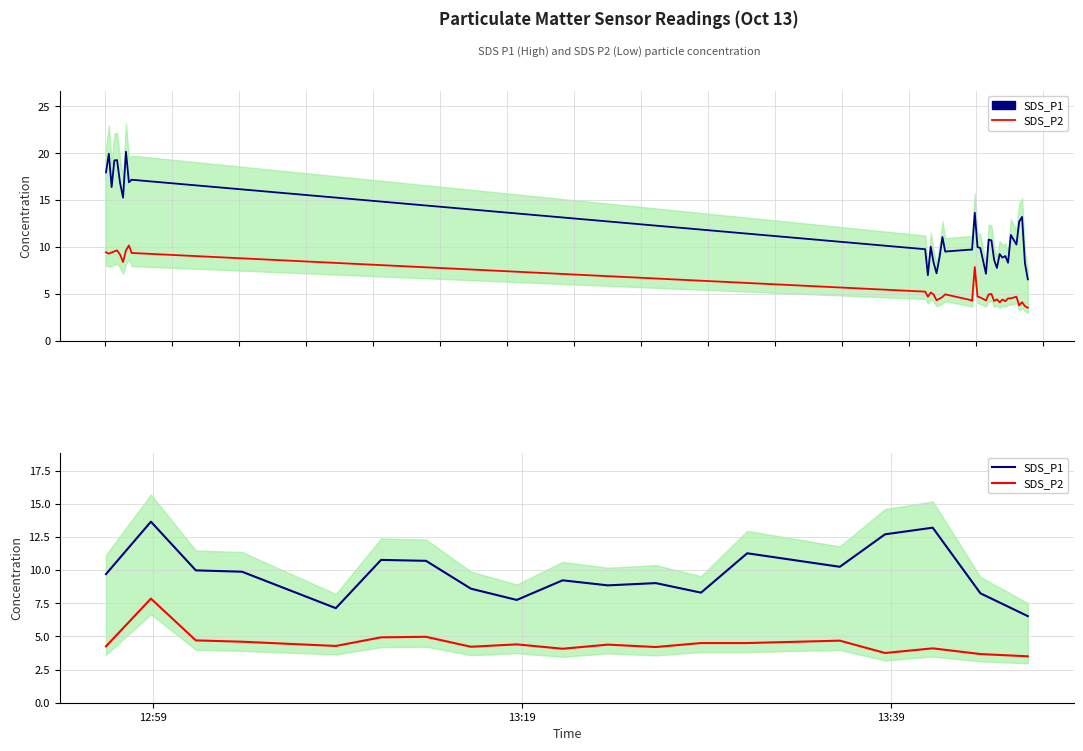

True or false: SDS_P2 and SDS_P1 intersect in this chart.

False